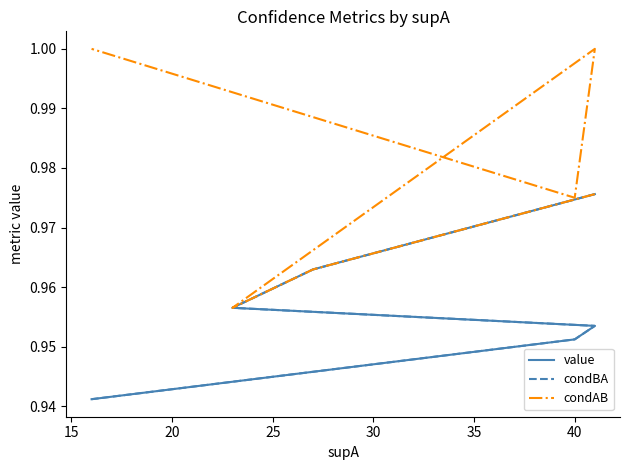

True or false: value has more than 0 points higher than both neighbors.

False